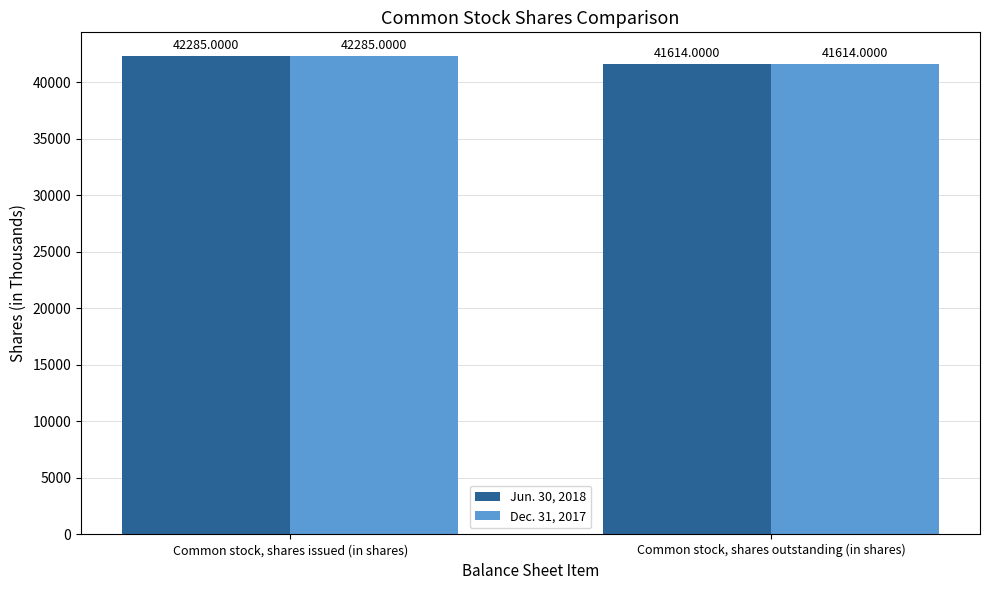

Count the Dec. 31, 2017 values in the range 41614 to 42285.

2